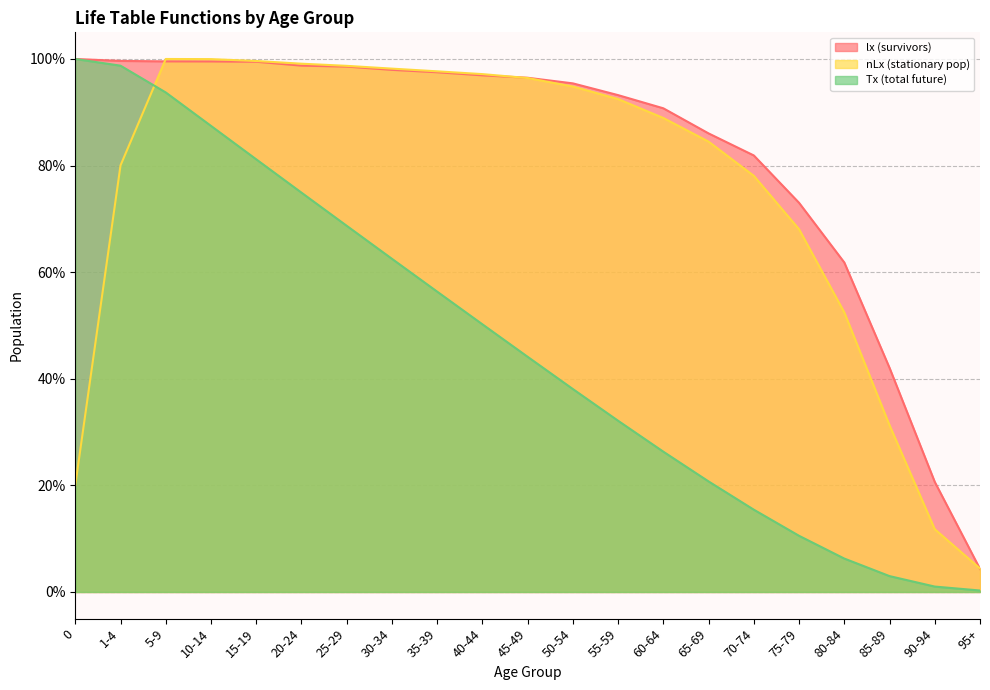

The value of nLx (stationary pop) at 55-59 is 47.4. True or false?

False